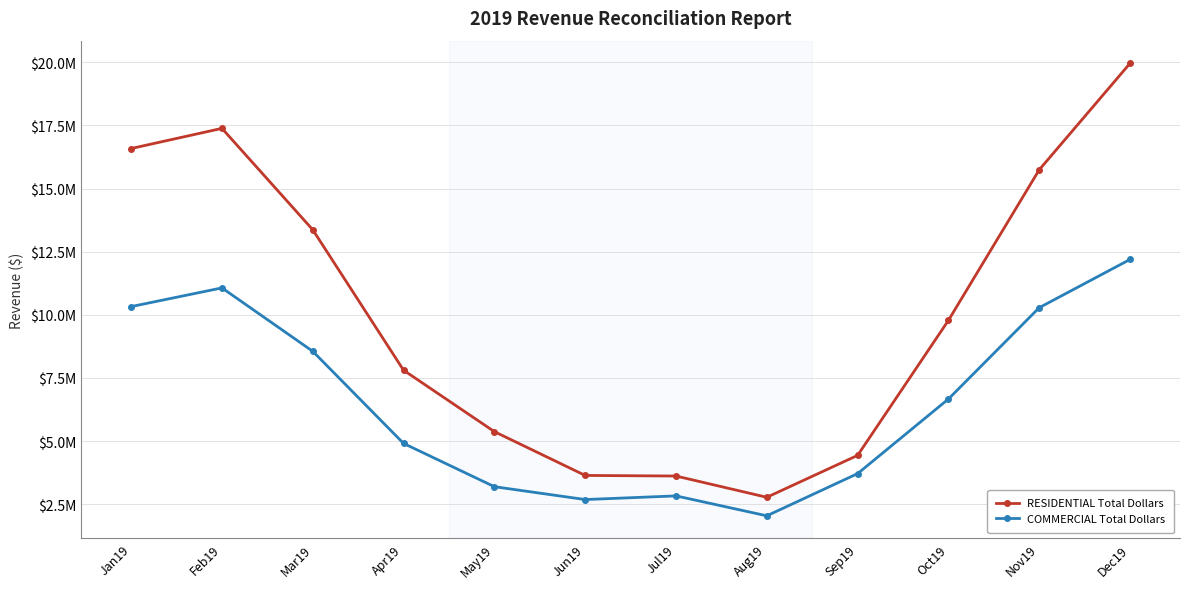

At which category does RESIDENTIAL Total Dollars reach its first local valley?

Aug19